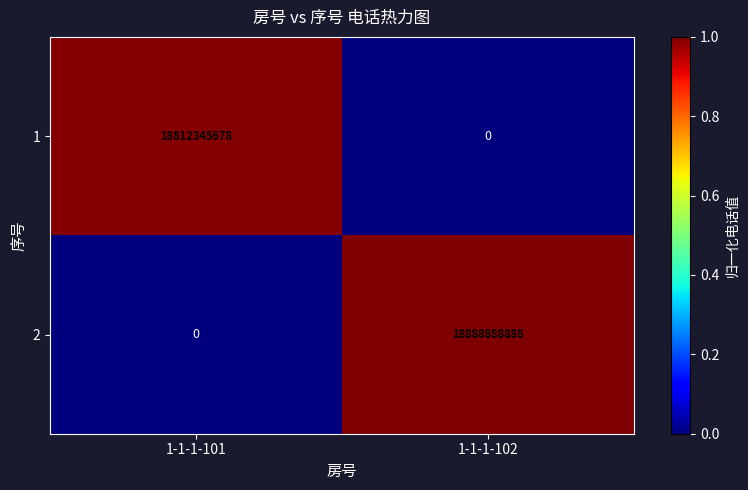

What is the greatest value displayed?

18888888888